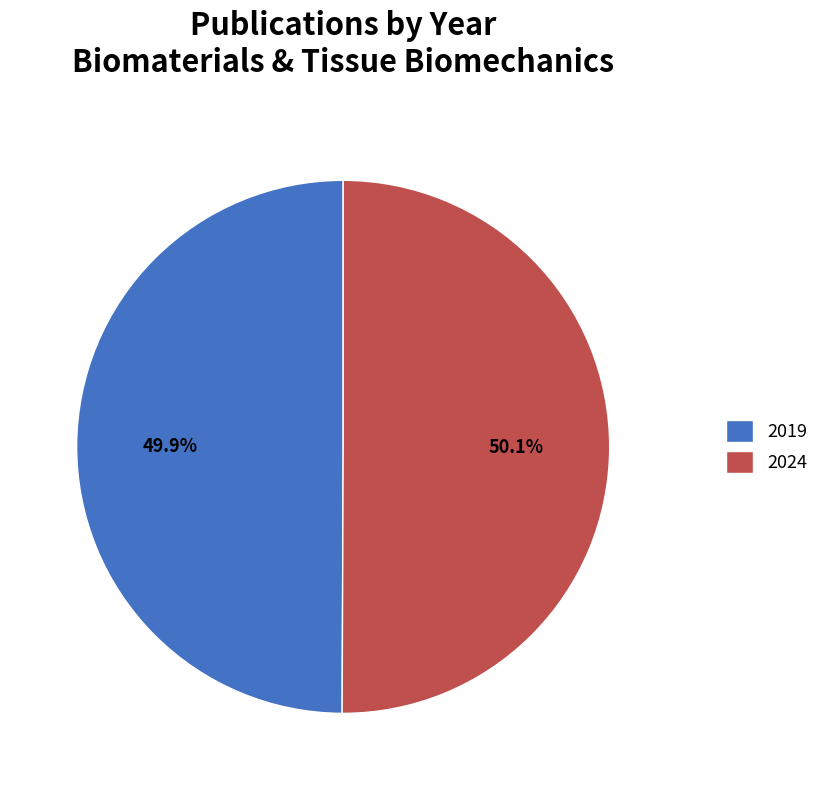

The 2019 slice represents 50% of the pie. True or false?

True